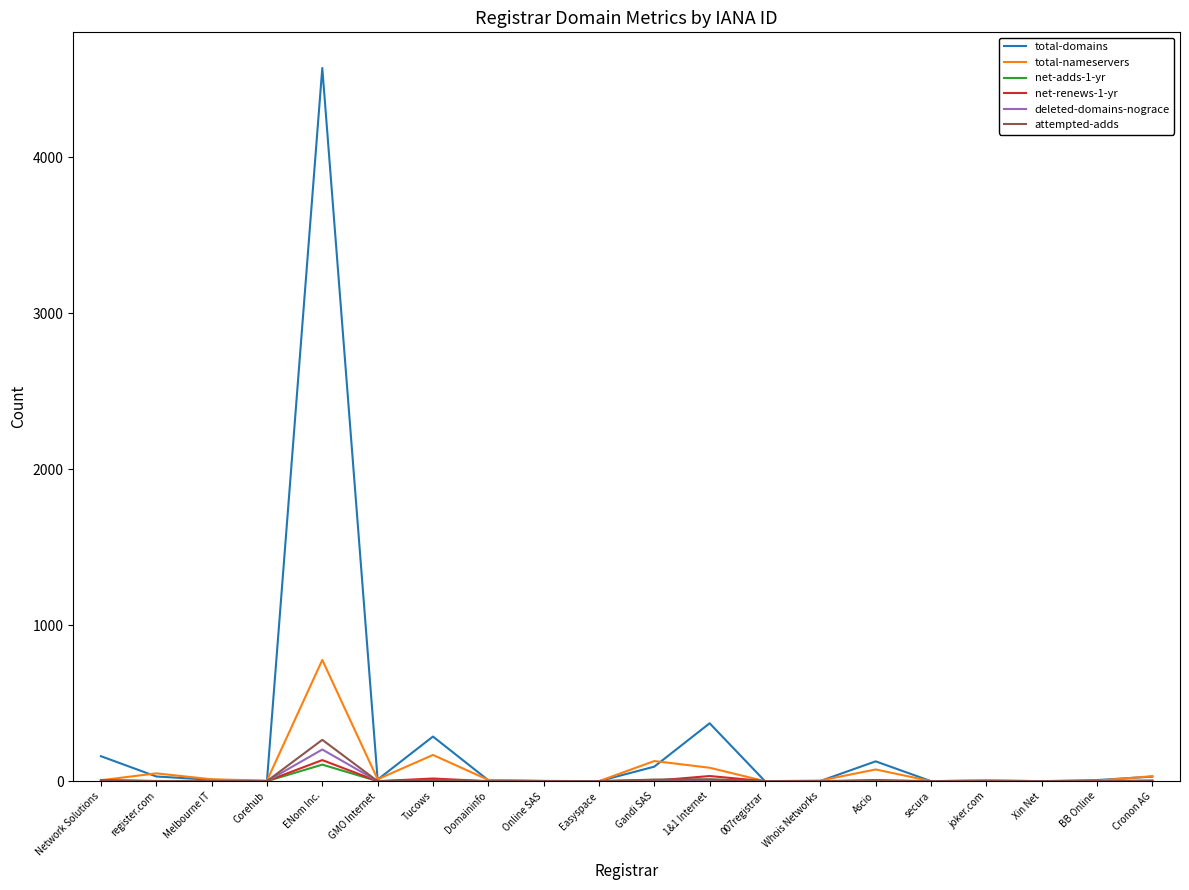

Which series has the widest spread of values?

total-domains